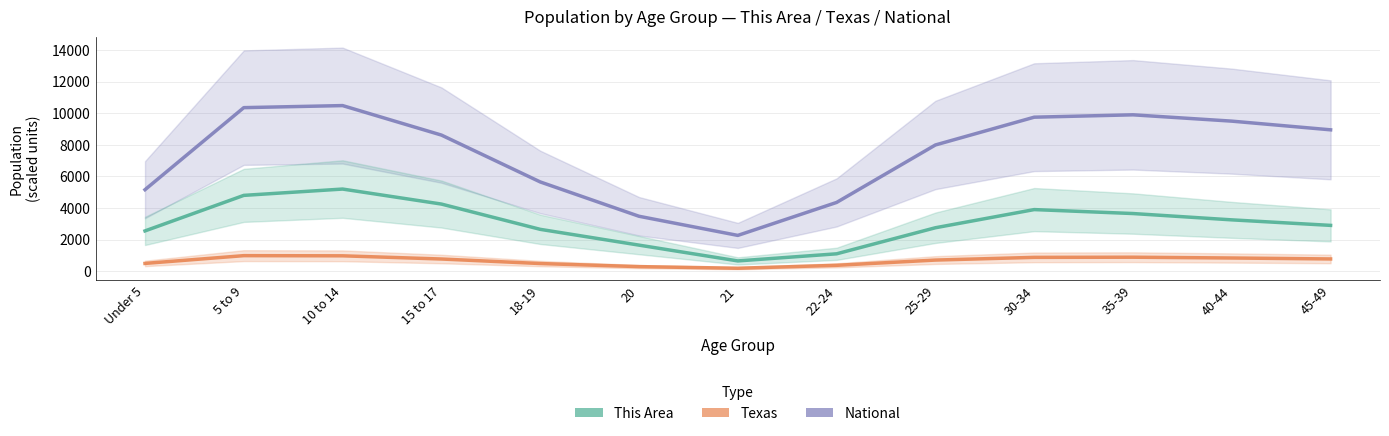

What is the total value across all series at 21?

3102.9